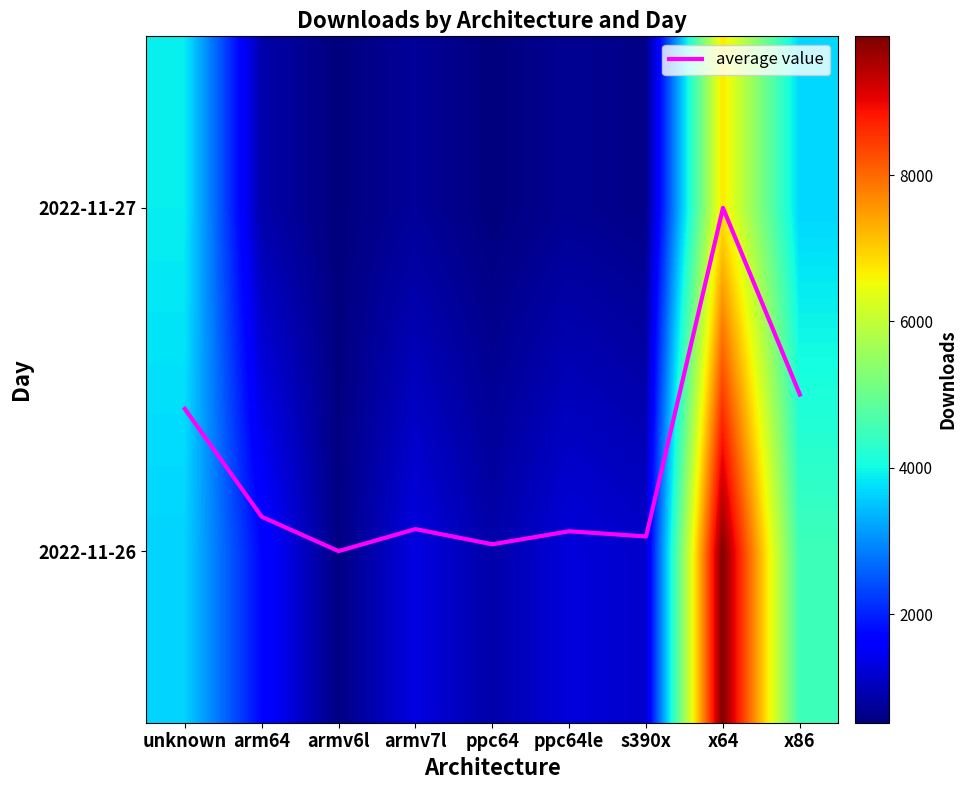

Is the value of 2022-11-27 at ppc64 greater than the value of 2022-11-26 at s390x?

No